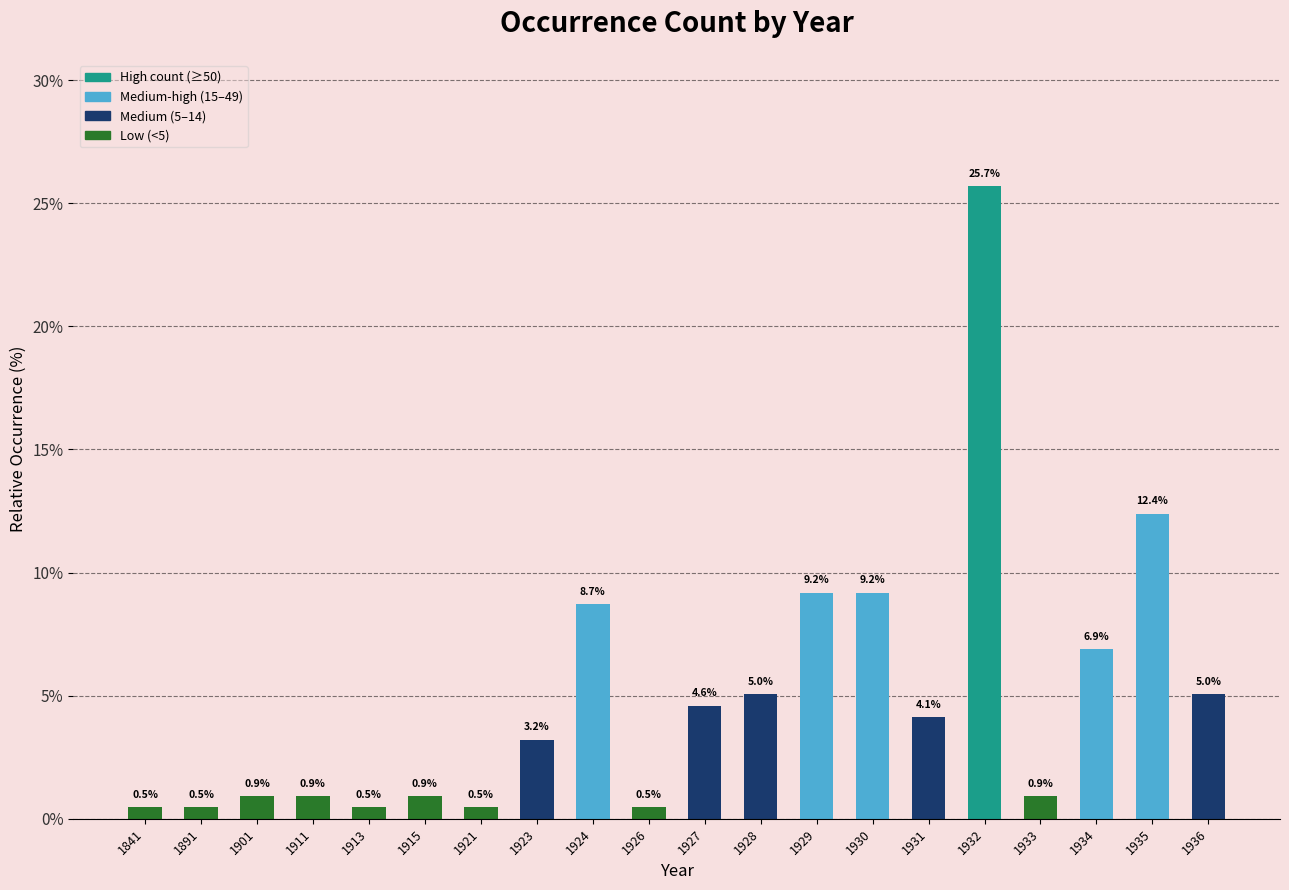

What is the value of the 16th bar from the left?

25.7